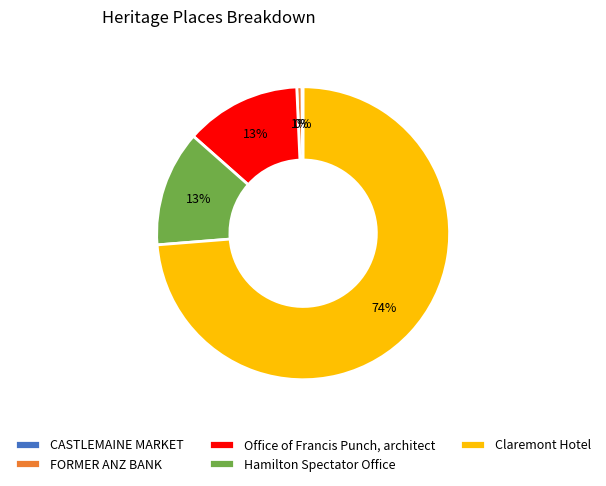

To the nearest percent, what is the average slice percentage?

20%